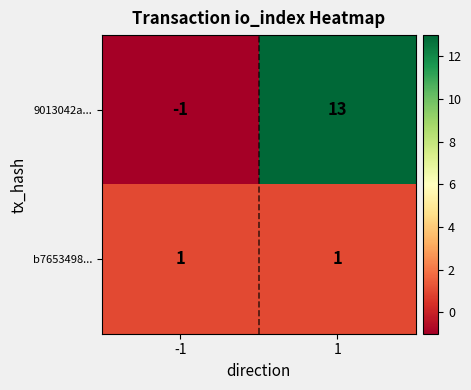

Which series has the widest spread of values?

9013042a...